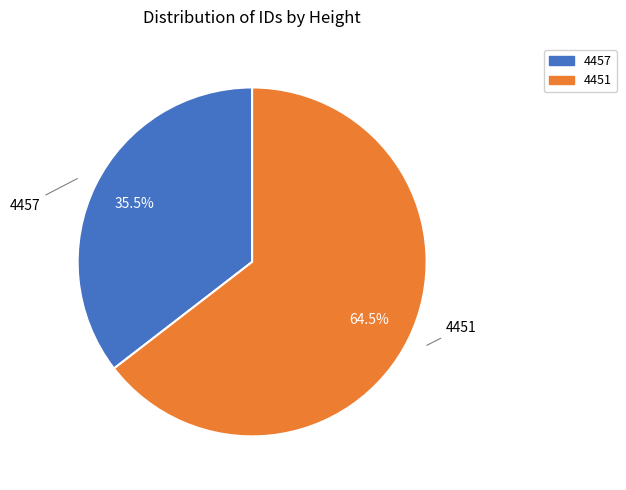

Rank the categories by value from lowest to highest.

4457, 4451